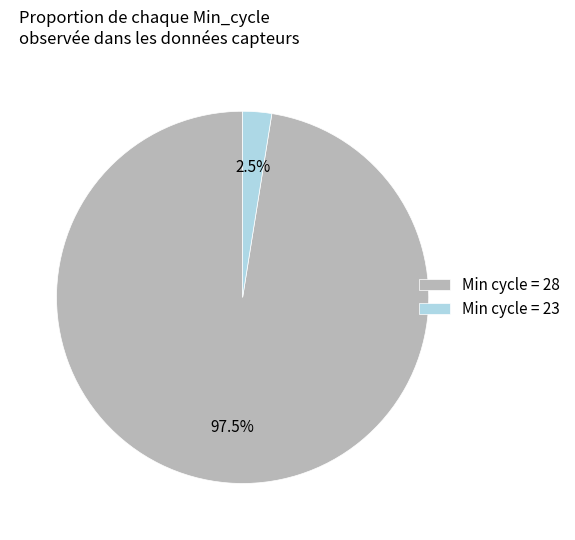

What is the smallest slice in the pie chart?

Min cycle = 23